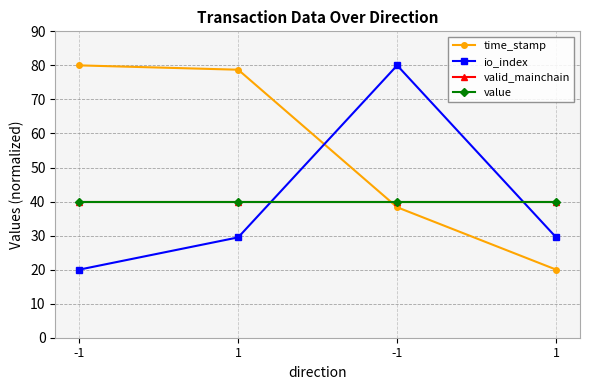

List the labels in order of time_stamp value, smallest first.

1, -1, 1, -1